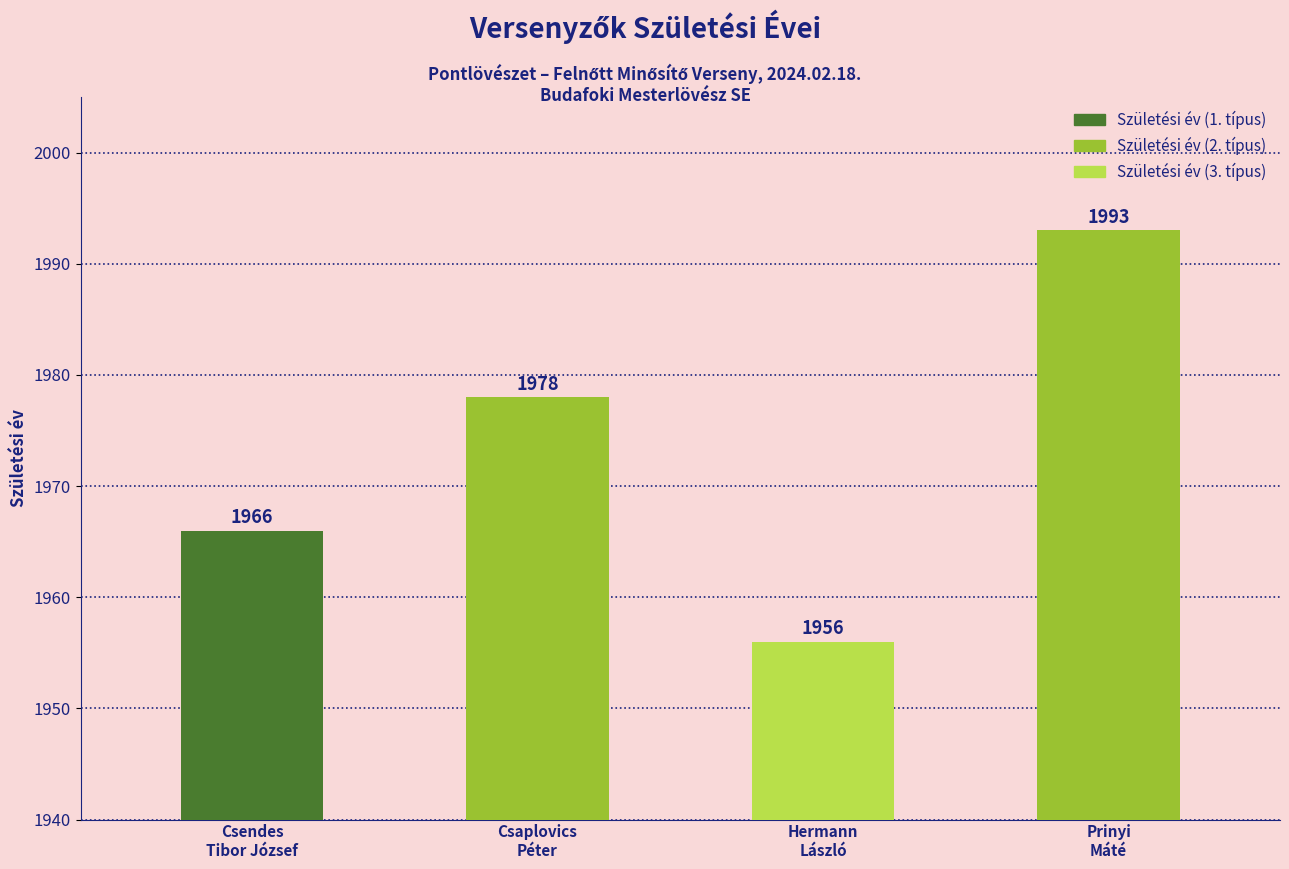

How many distinct data groups are displayed?

1